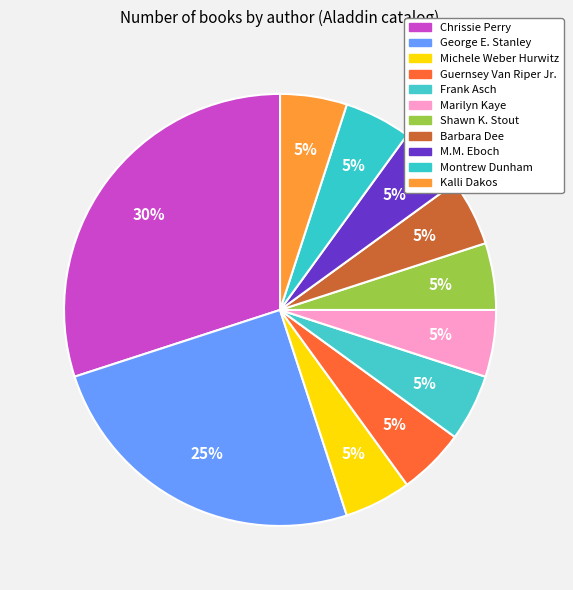

What percentage is the Shawn K. Stout slice, to the nearest percent?

5%